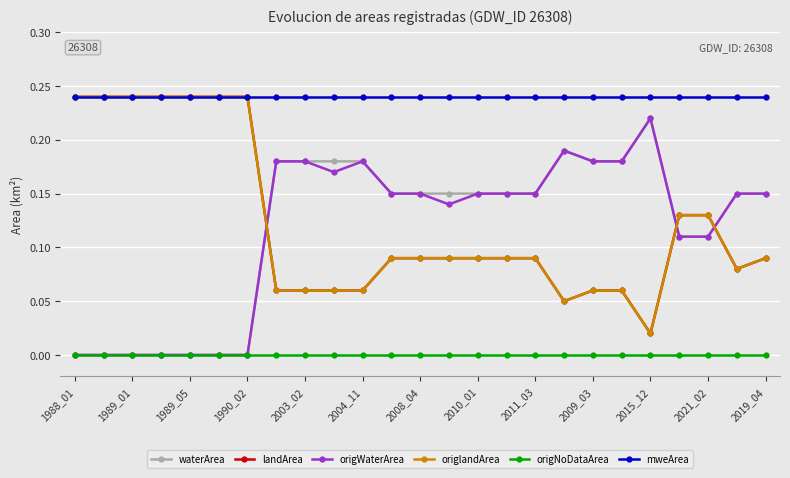

Does the chart have visible grid lines?

Yes